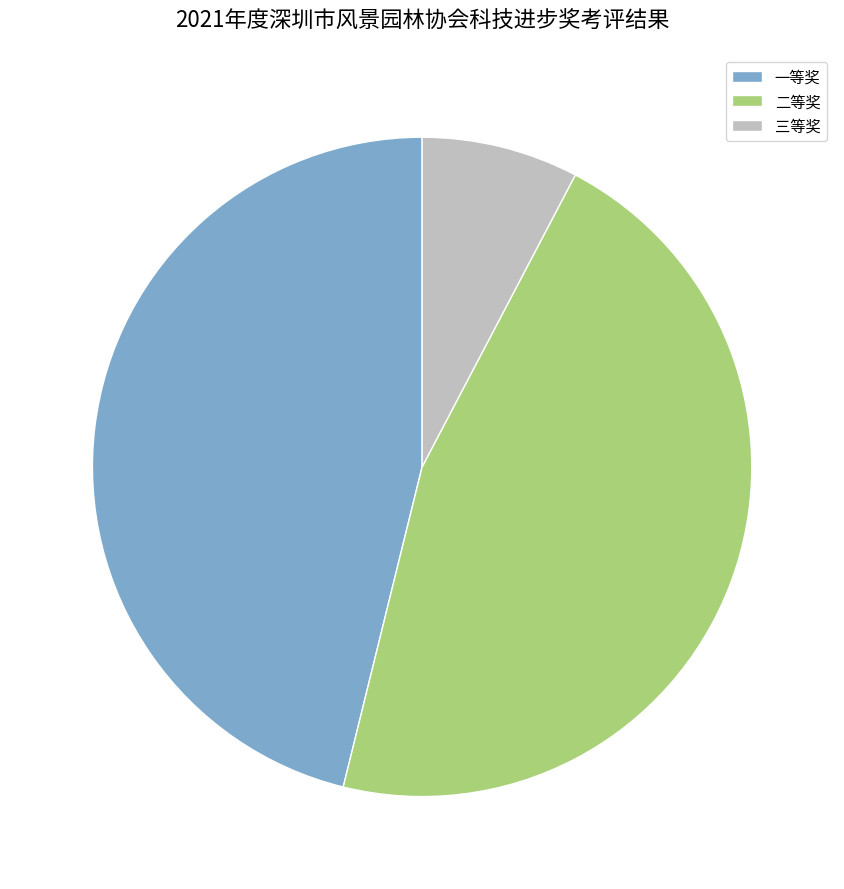

Which slice is the smallest?

三等奖